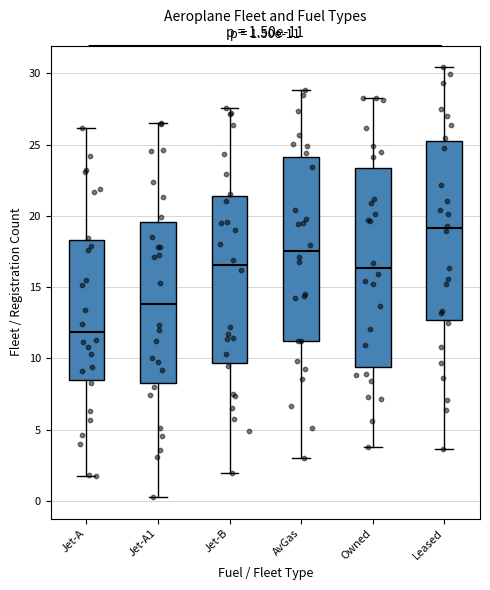

Comparing the boxes themselves (not the whiskers), which one is the tallest?

Owned